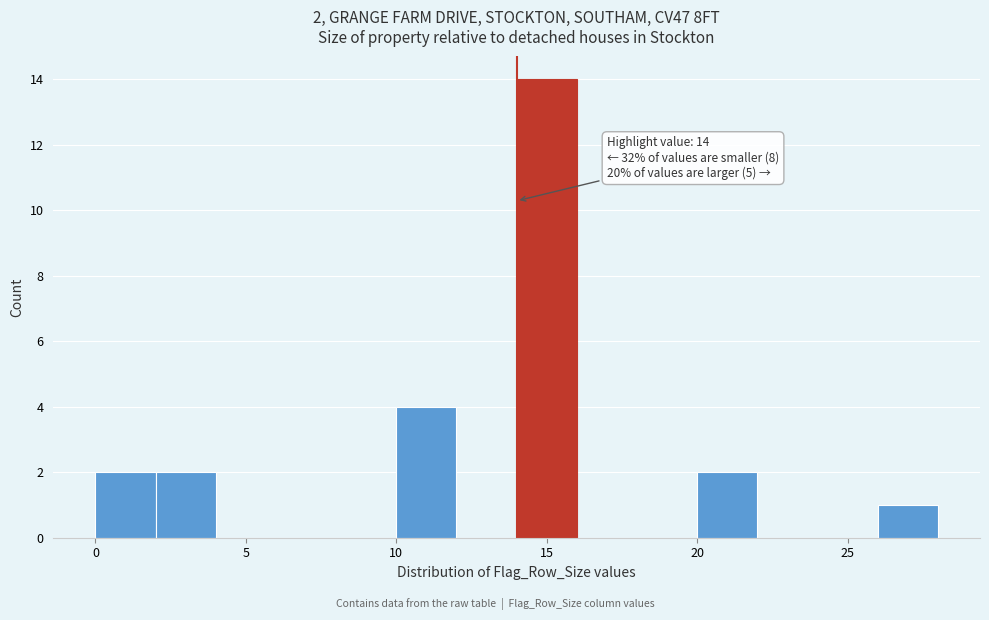

Which range on the x-axis has the tallest bar?

14 to 16